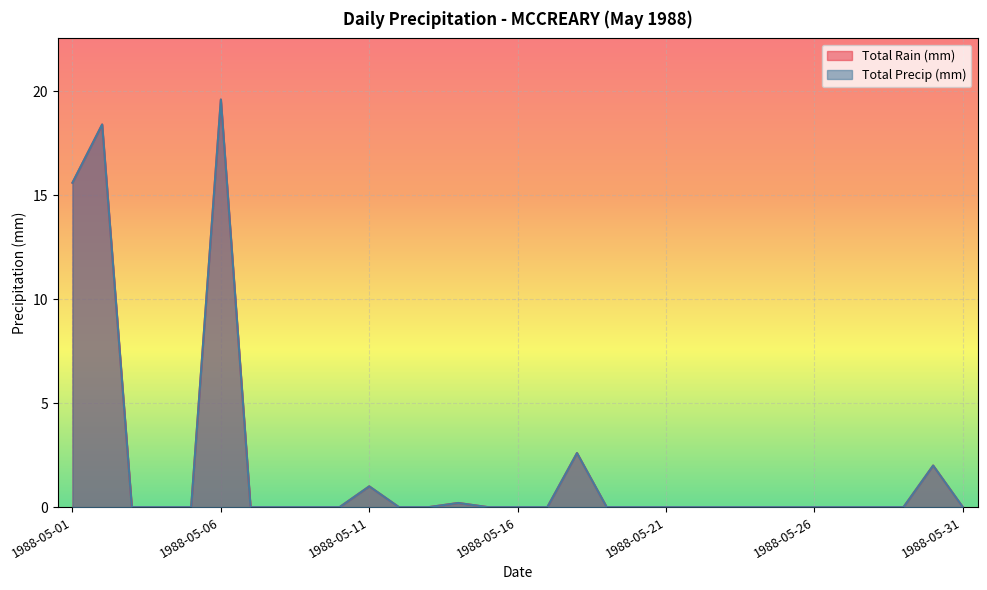

In Total Rain (mm), how many points are higher than both neighbors (excluding endpoints)?

6